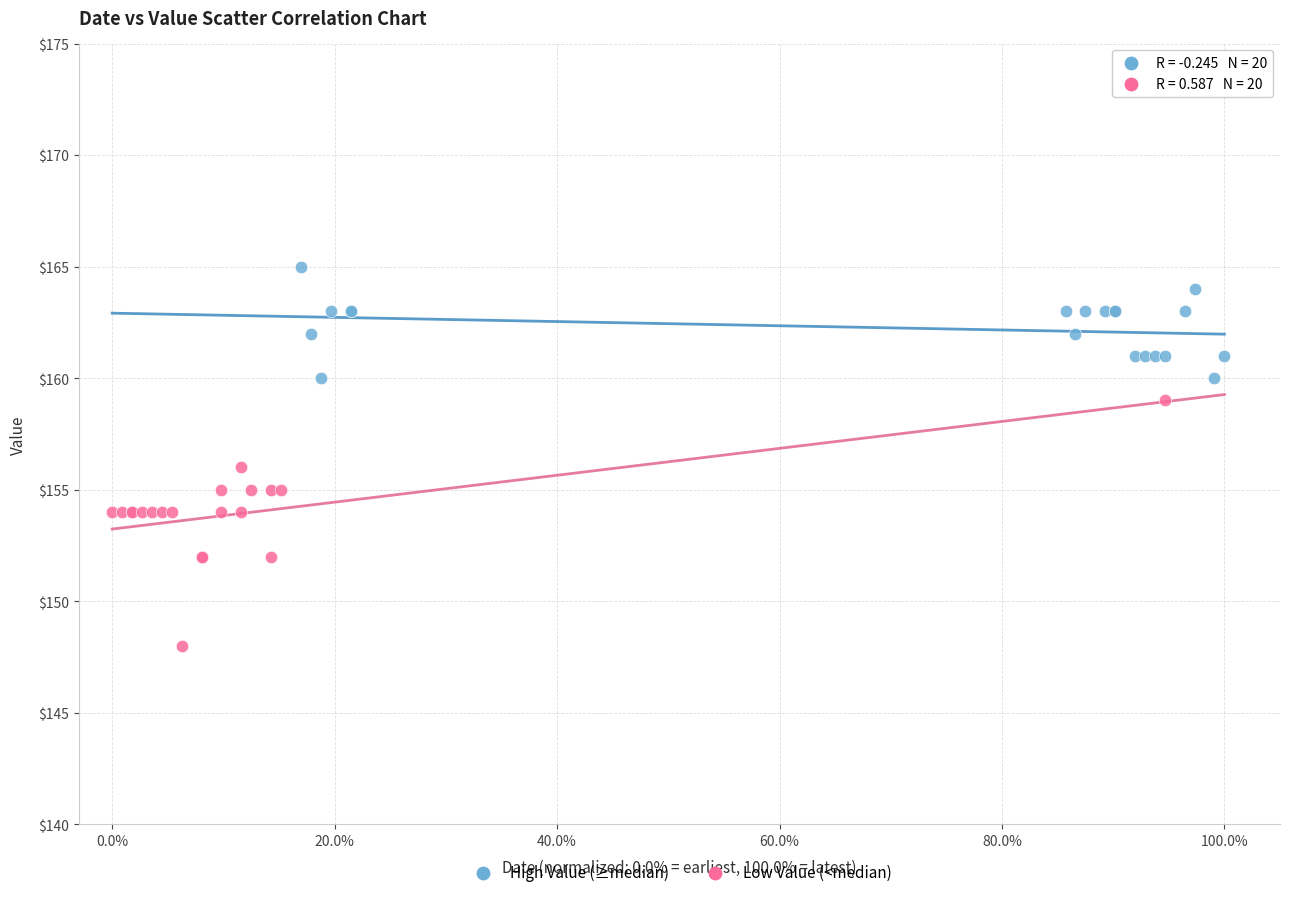

Which series has the widest spread of Y values?

Low Value (<median)